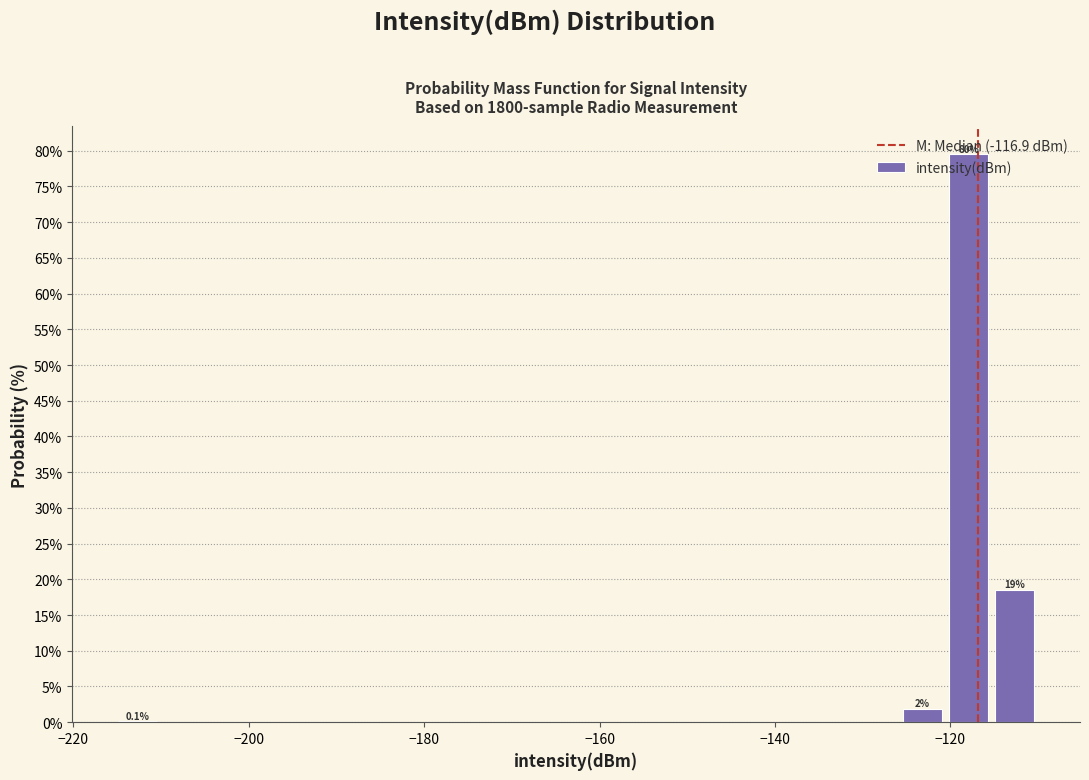

Around what value on the x-axis is the tallest bar? Give the approximate position of its centre, as read against the axis.

-118